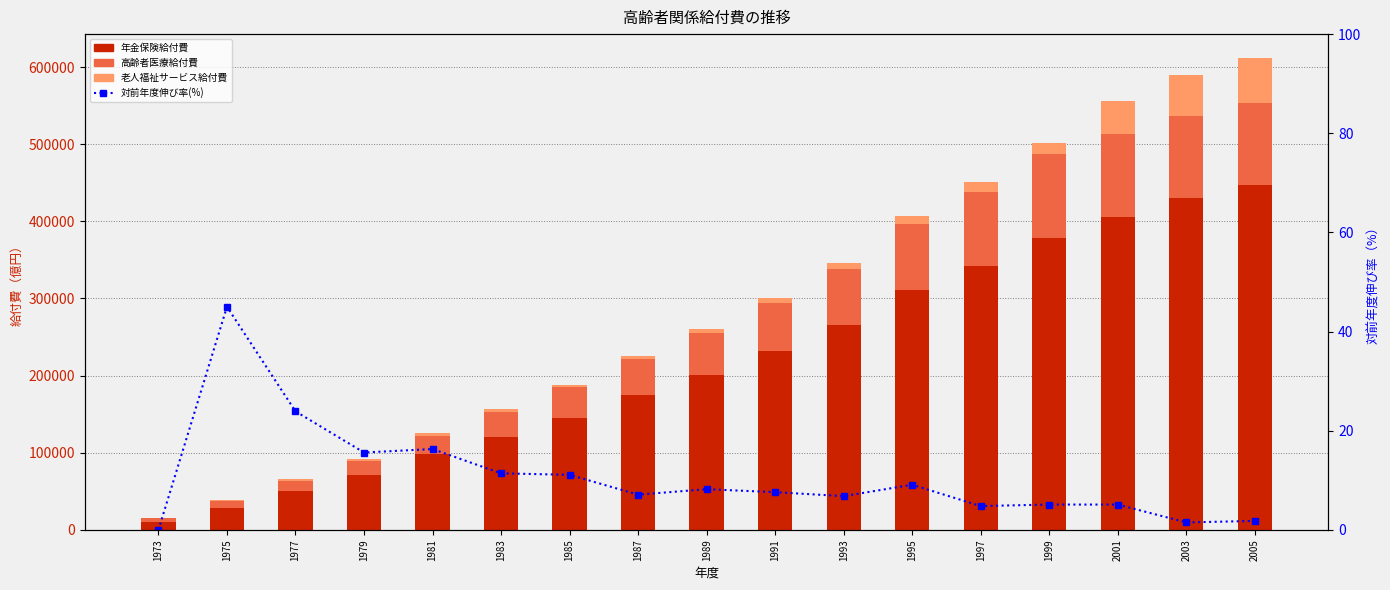

Is it true that 高齢者医療給付費 equals 15755.2 at 1981?

False